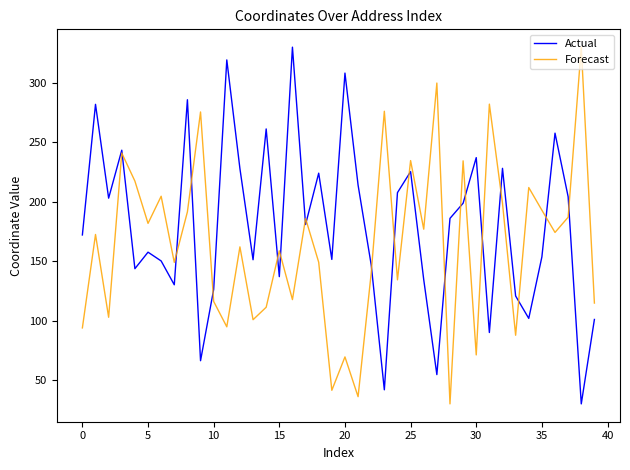

What is the greatest value displayed?

330.0